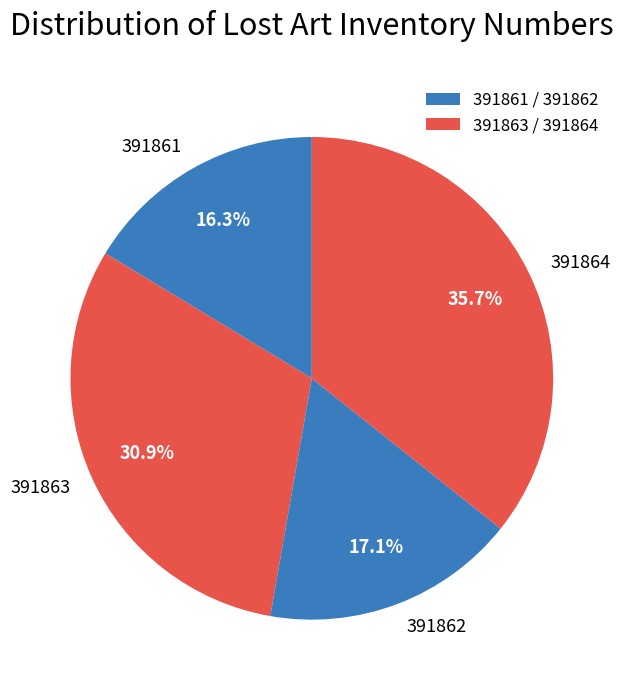

Between 391862 and 391861, which is larger?

391862